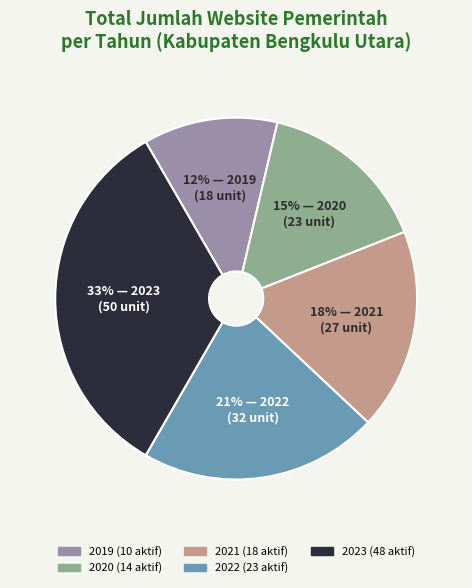

Do 2019 (10 aktif) and 2020 (14 aktif) together represent more than half of the pie?

No